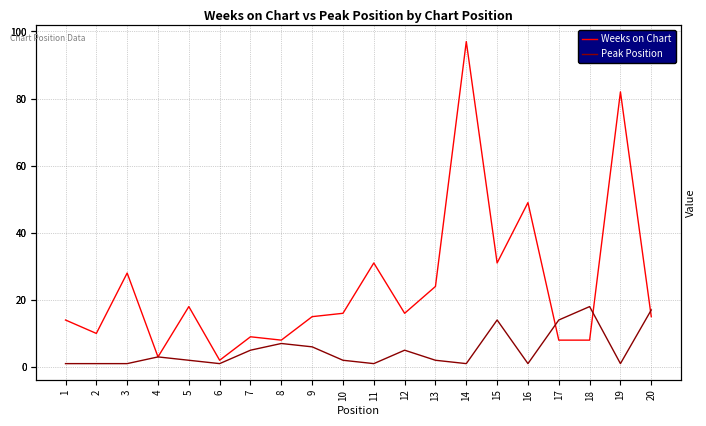

Read the Peak Position value at 9, to the nearest 10.

10